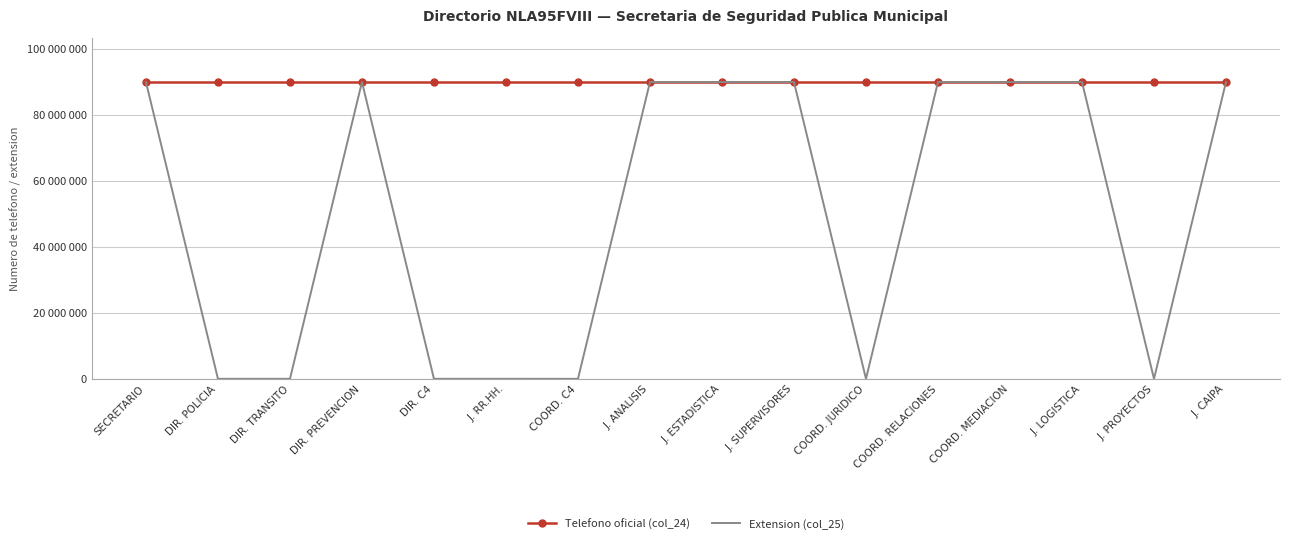

What is the approximate value of Extension (col_25) at COORD. RELACIONES, to the nearest 100?

89881100